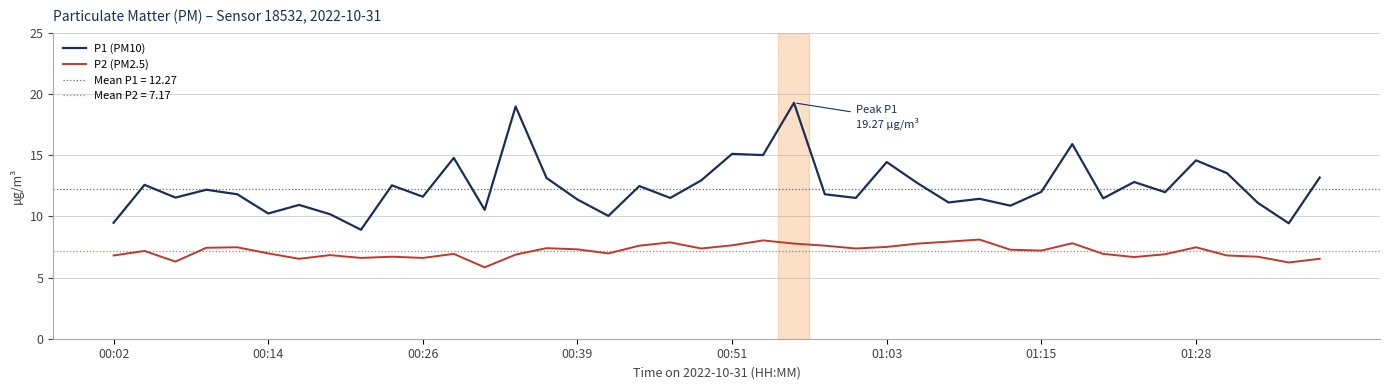

The value of P2 (PM2.5) at 22 is 10.1. True or false?

False